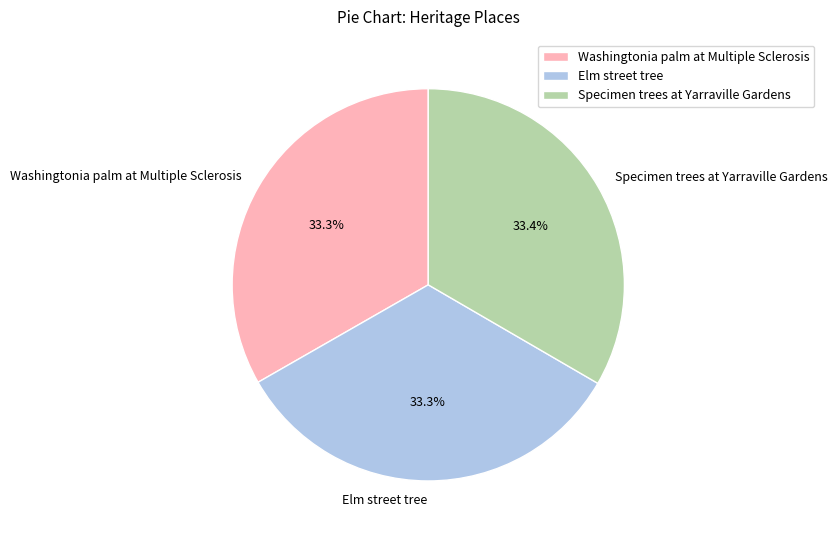

Is there a majority slice in this chart?

No